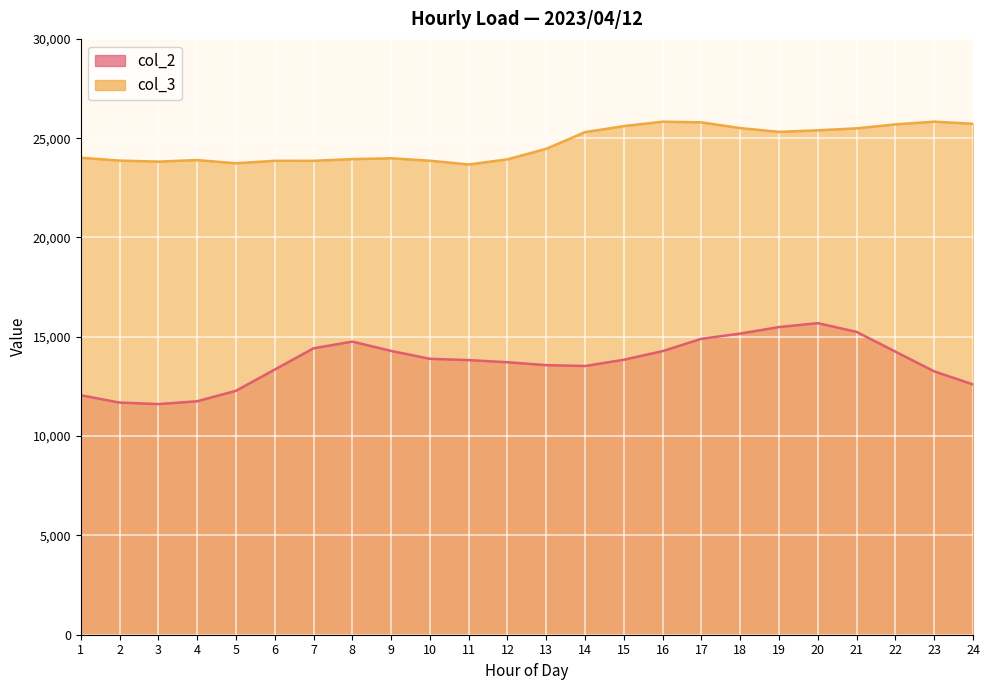

What is the value of the col_3 point at the 17th from the left?

25798